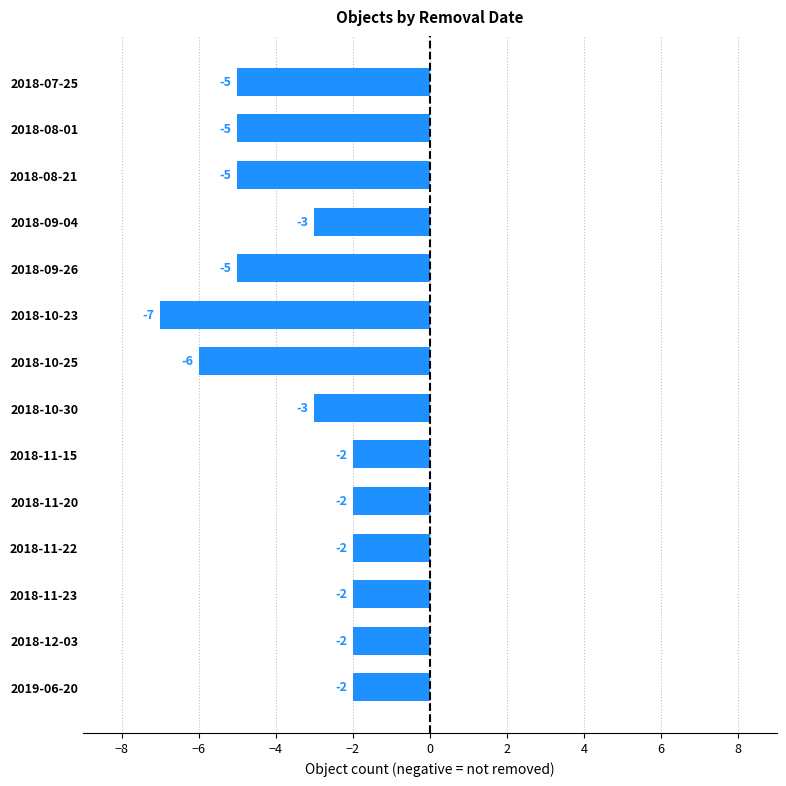

Does the chart contain any negative values?

Yes